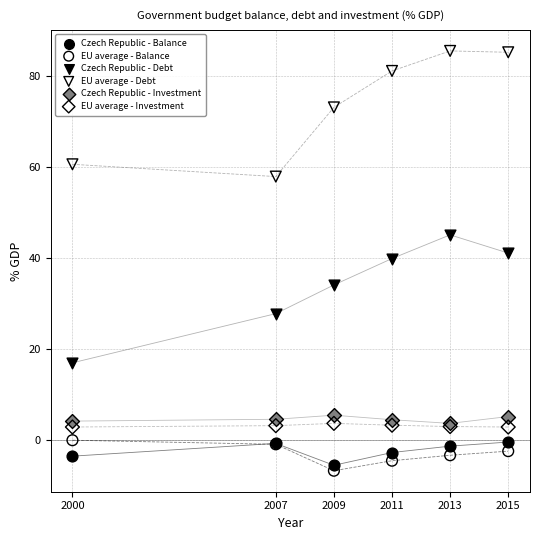

What are all the series names shown in the legend?

Czech Republic - Balance, EU average - Balance, Czech Republic - Debt, EU average - Debt, Czech Republic - Investment, EU average - Investment